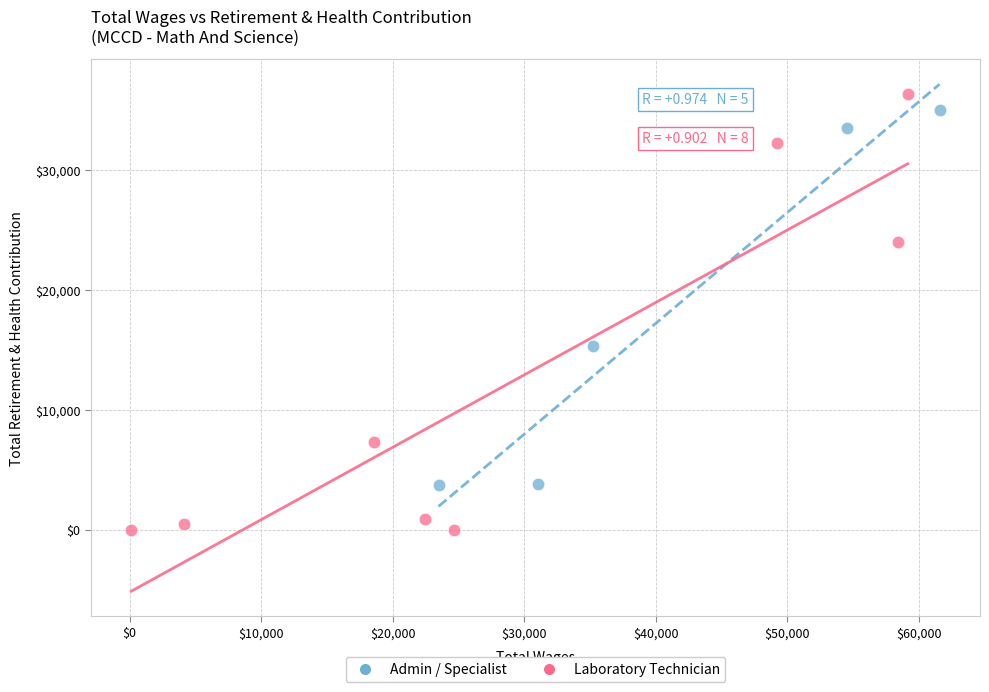

Which series reaches the maximum Y coordinate?

Laboratory Technician